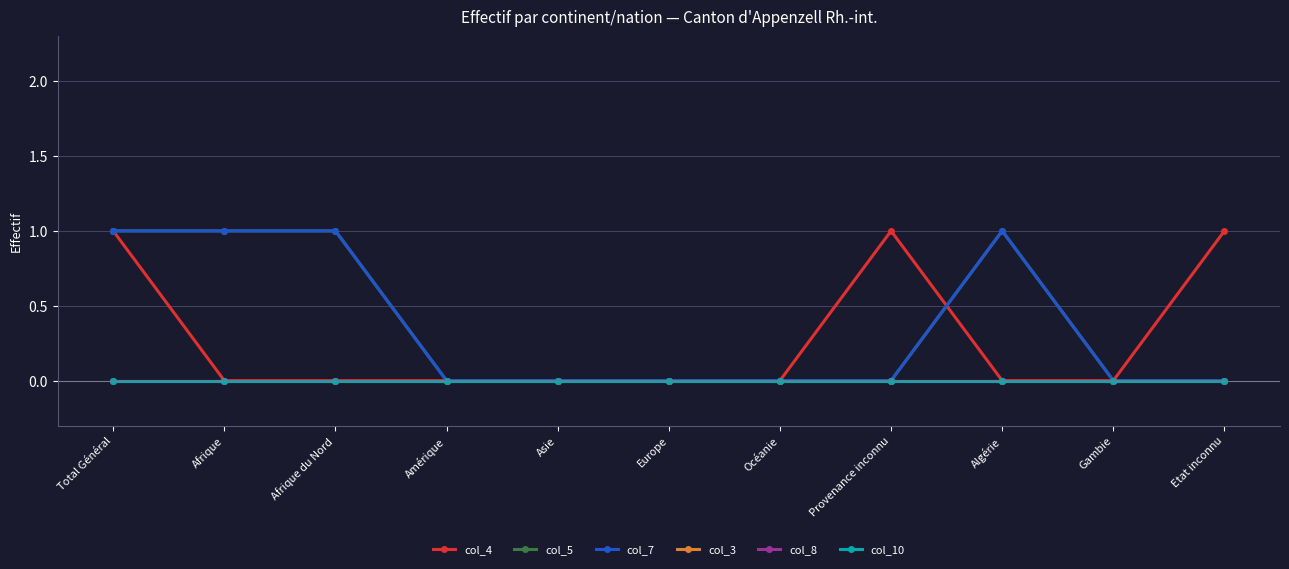

Does the chart display data point markers on the line(s)?

Yes